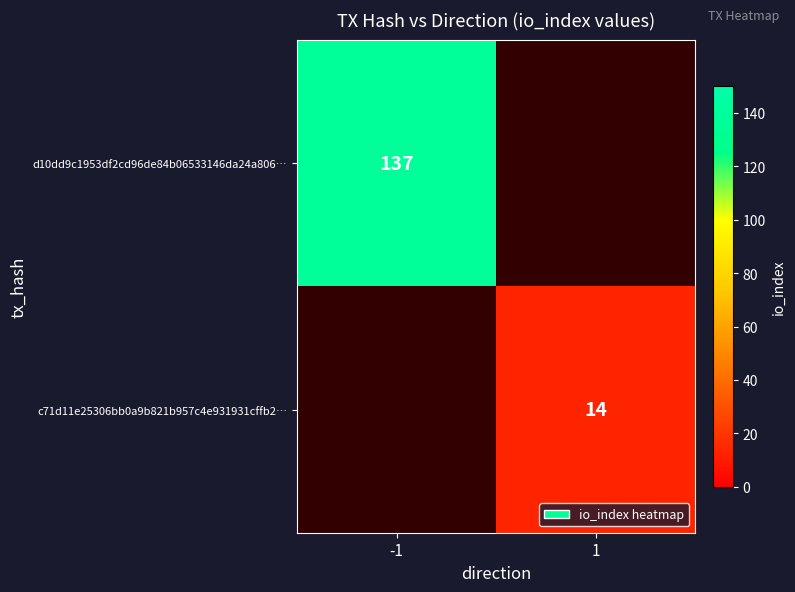

Is the value of d10dd9c1953df2cd96de84b06533146da24a806… at -1 greater than the value of c71d11e25306bb0a9b821b957c4e931931cffb2… at 1?

Yes